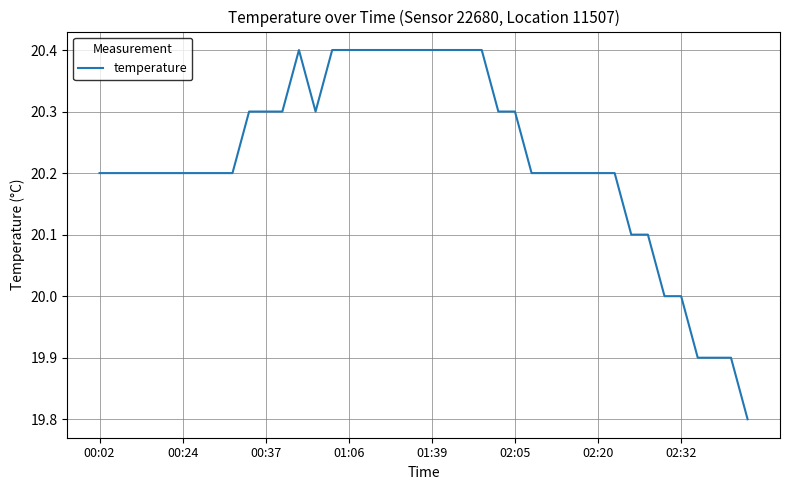

How many lines are shown in the chart?

1